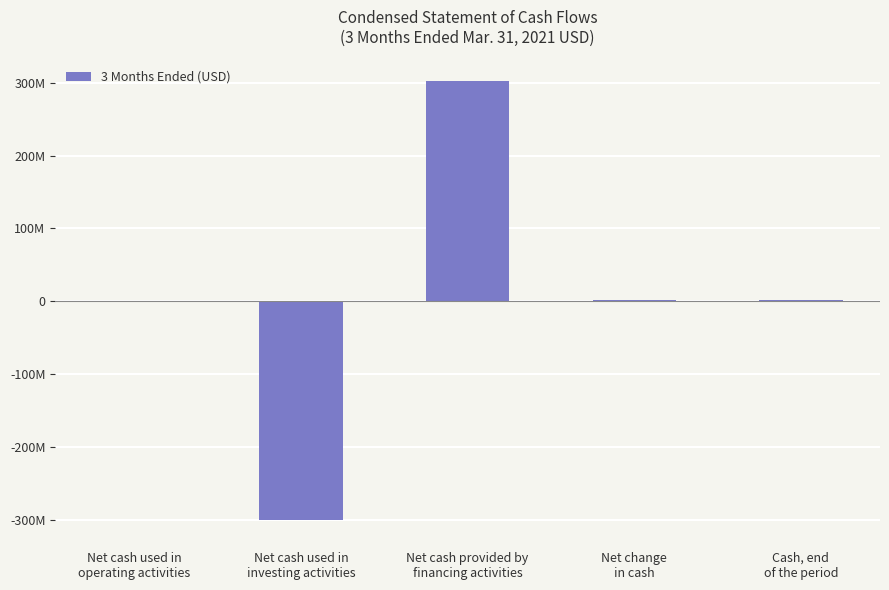

Are the bars horizontal?

No